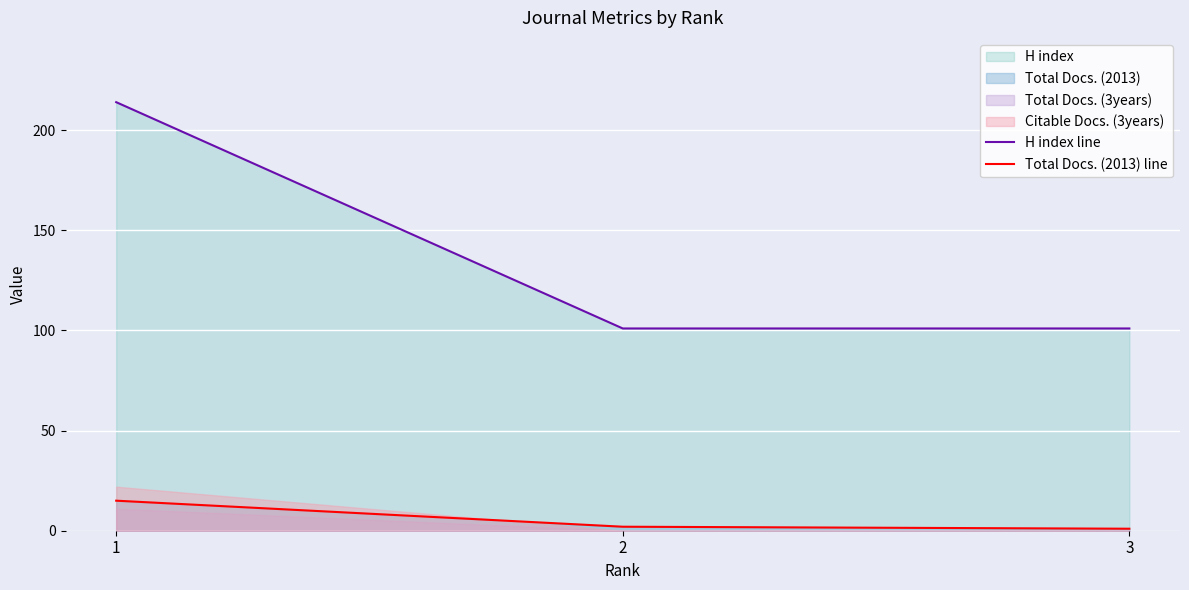

Which series has the largest total across all categories?

H index line